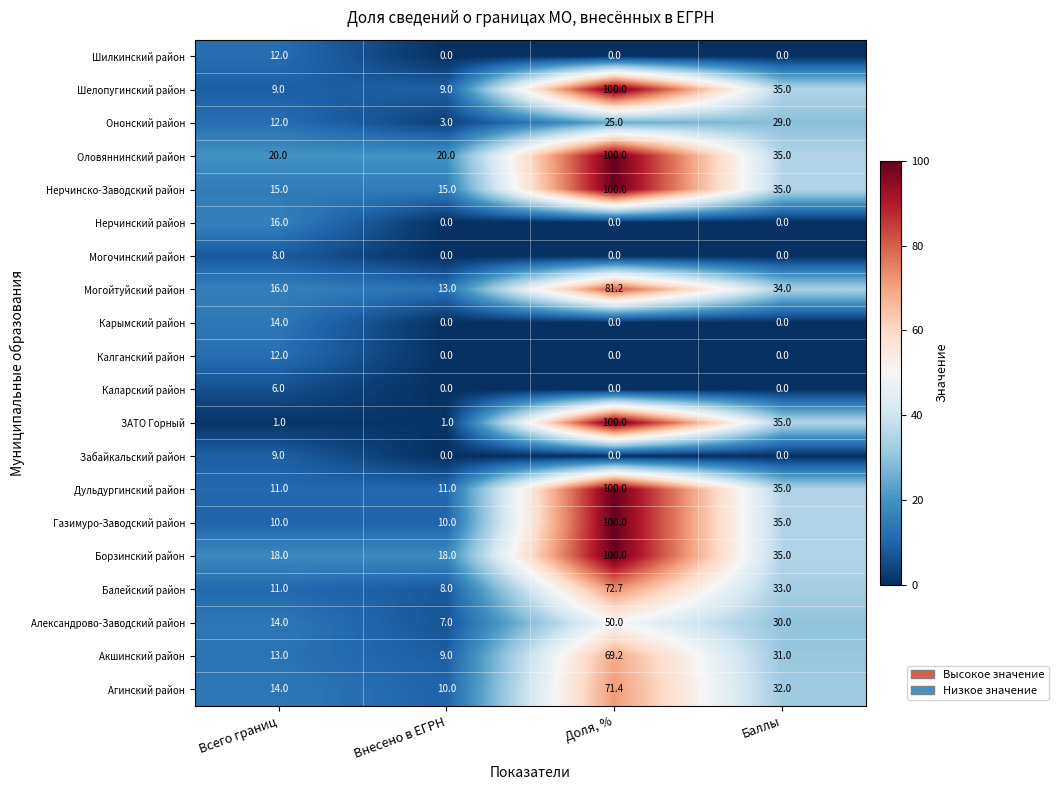

What is the maximum value for Ононский район?

29.0